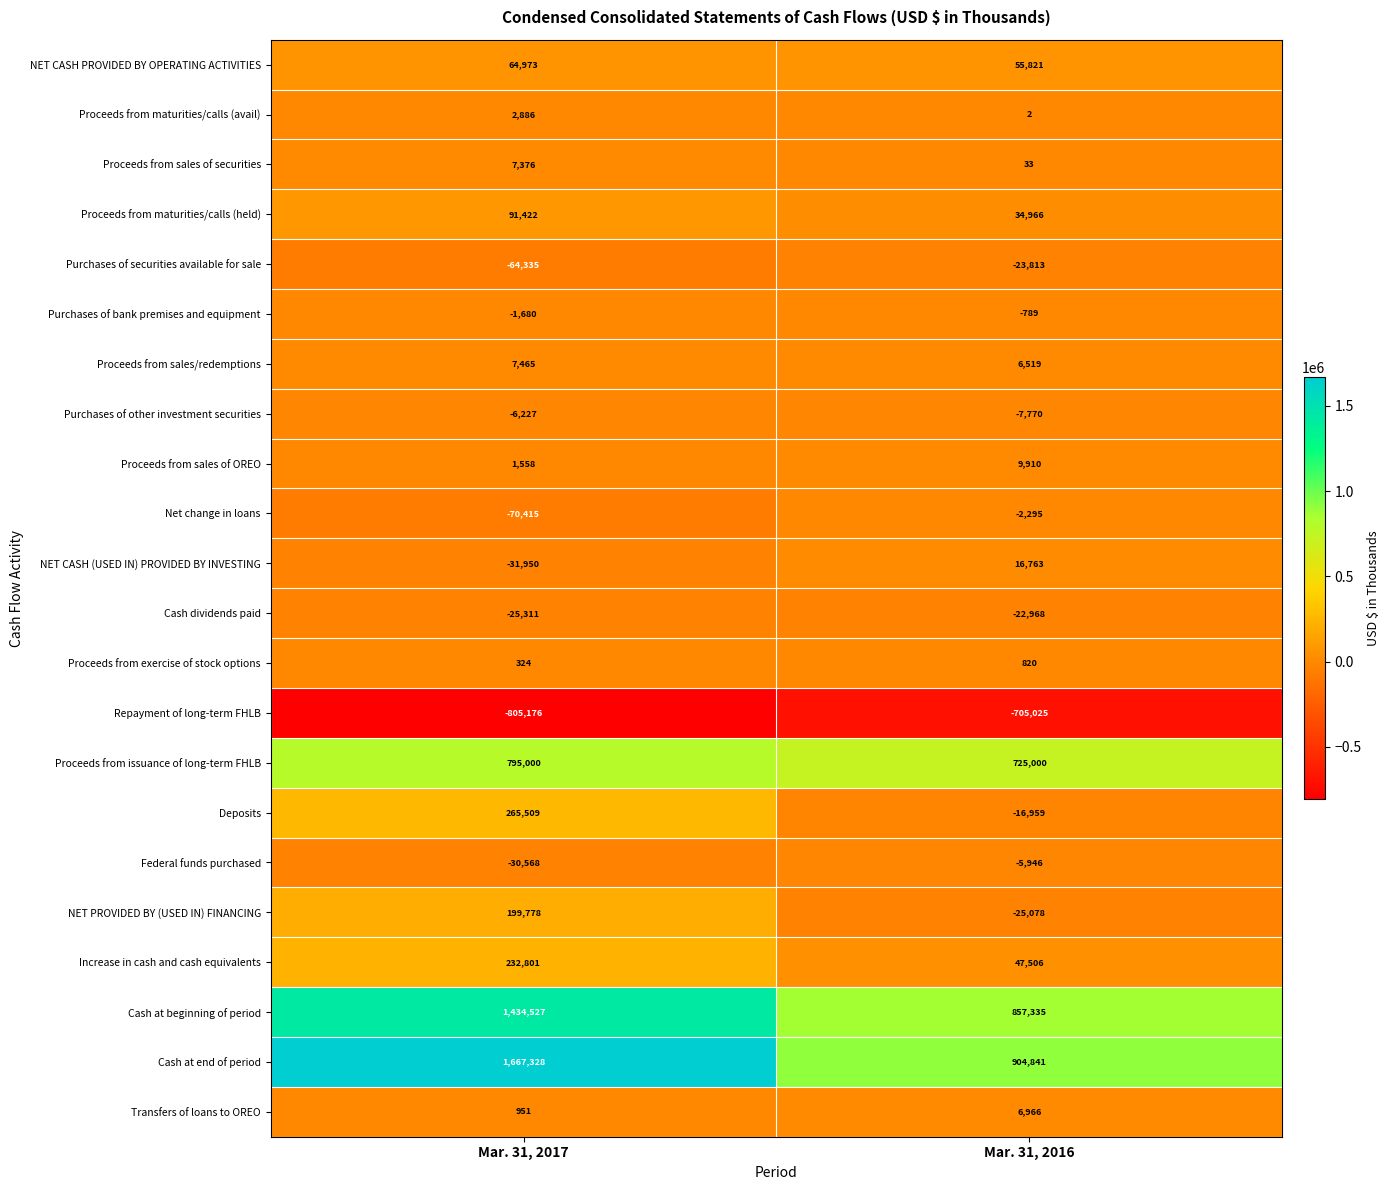

What value does the Cash dividends paid series have at Mar. 31, 2016?

-22968